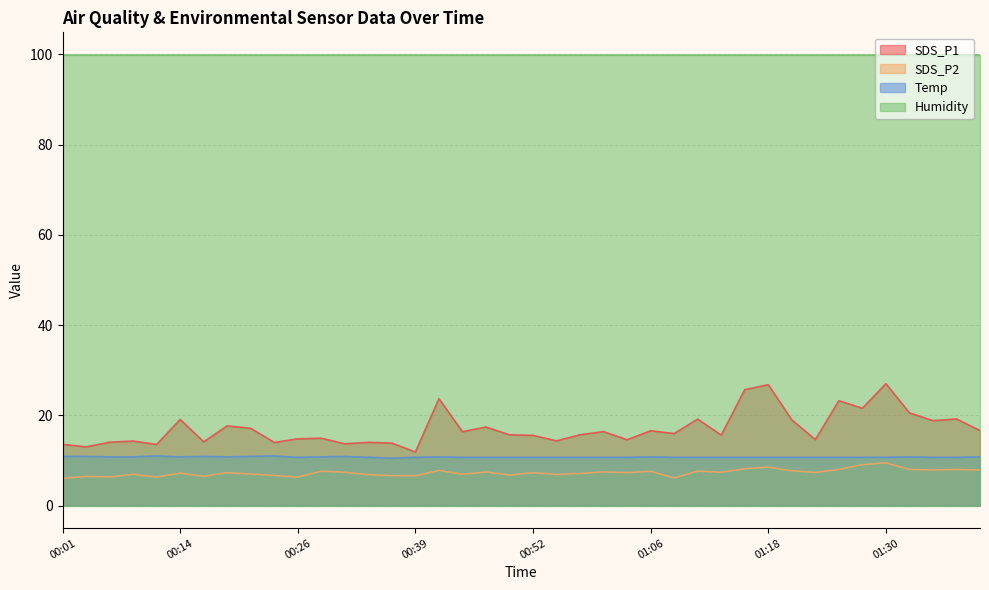

What is the value of the SDS_P1 point at the 12th from the left?

14.9